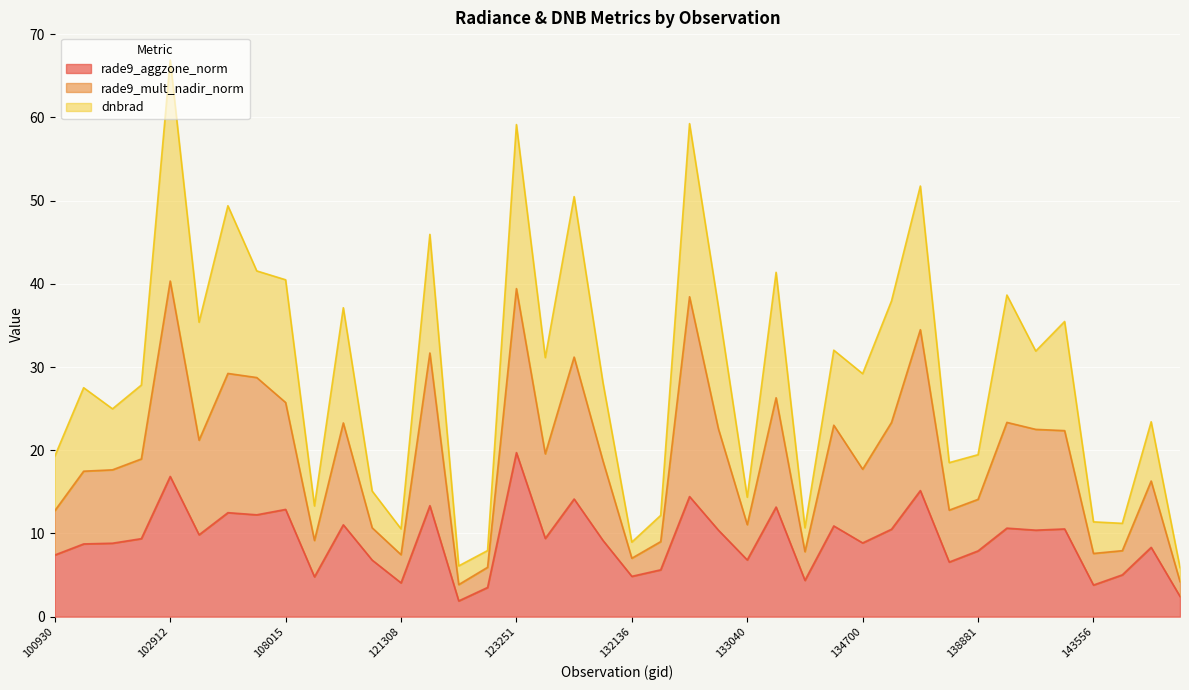

Does the chart display data point markers on the line(s)?

No